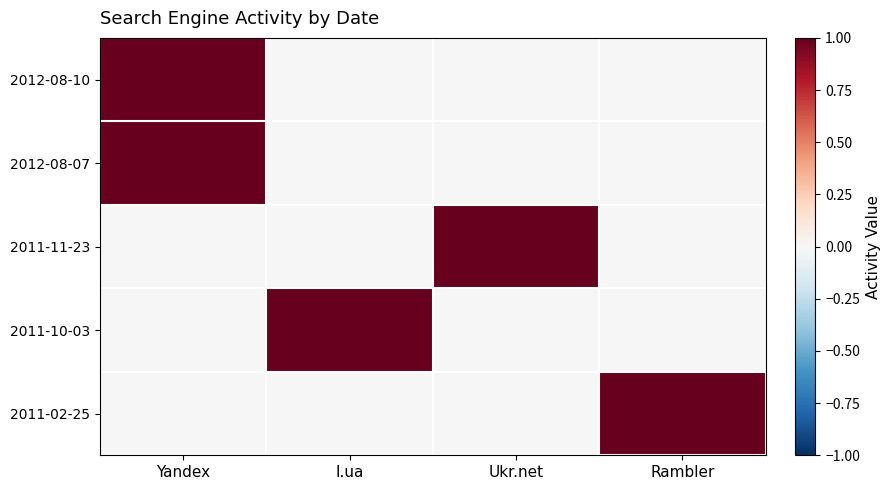

Which series has the largest range (max minus min)?

2012-08-10